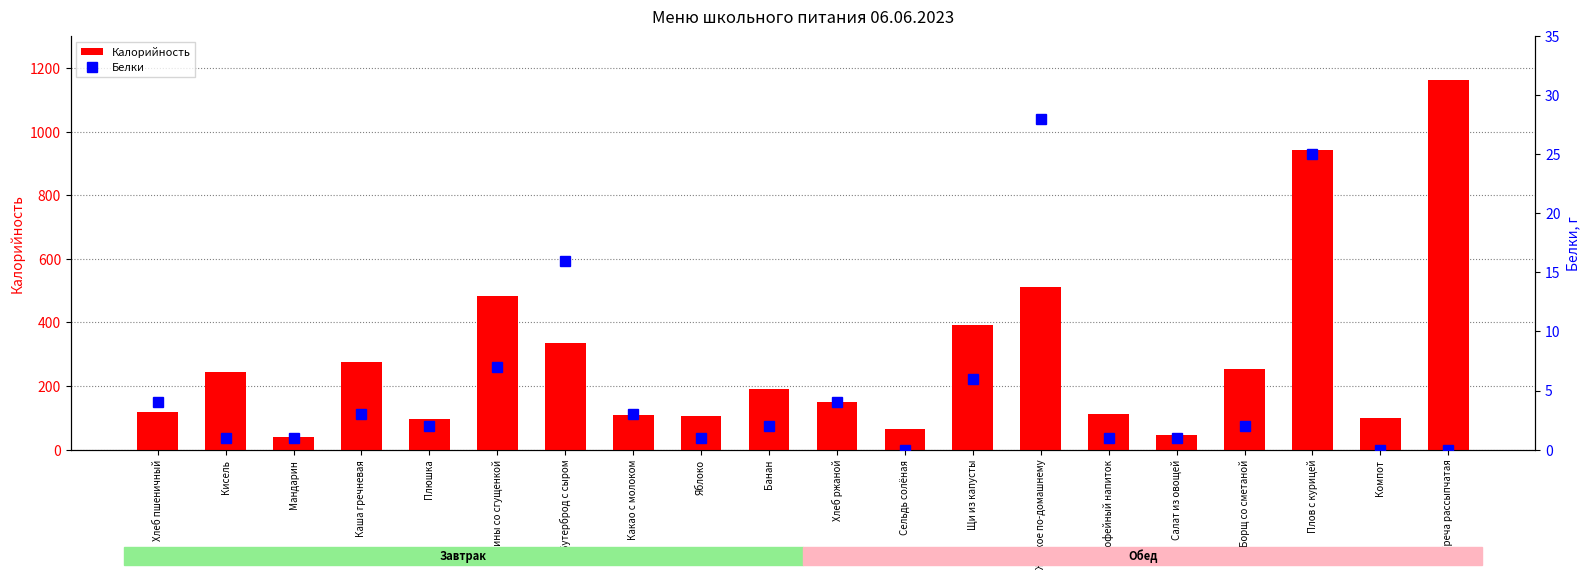

Rank the series by their maximum value, from lowest to highest.

Белки, Калорийность